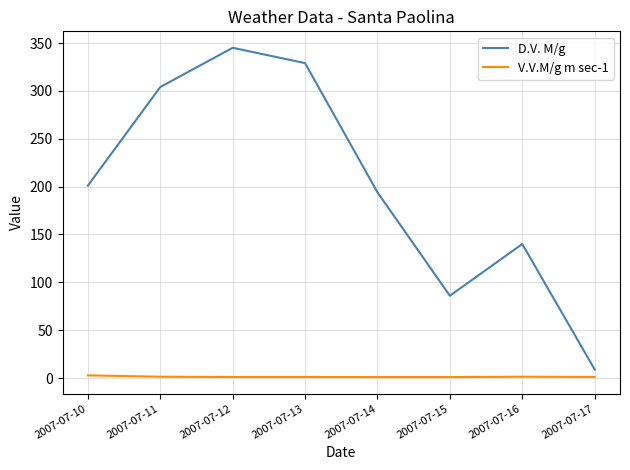

Which series has the largest total across all categories?

D.V. M/g